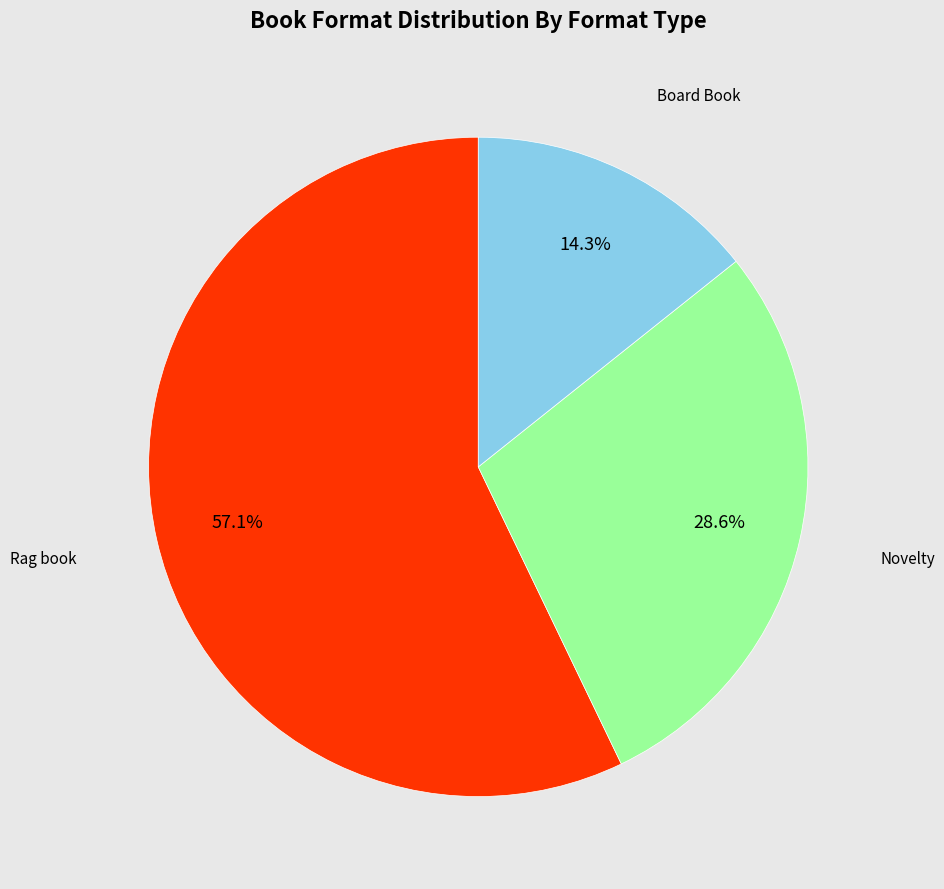

Is there a majority slice in this chart?

Yes